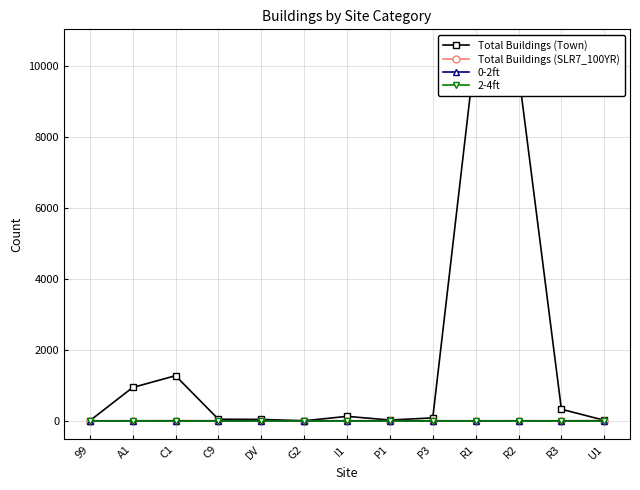

Is it true that Total Buildings (SLR7_100YR) equals 0 at 99?

True